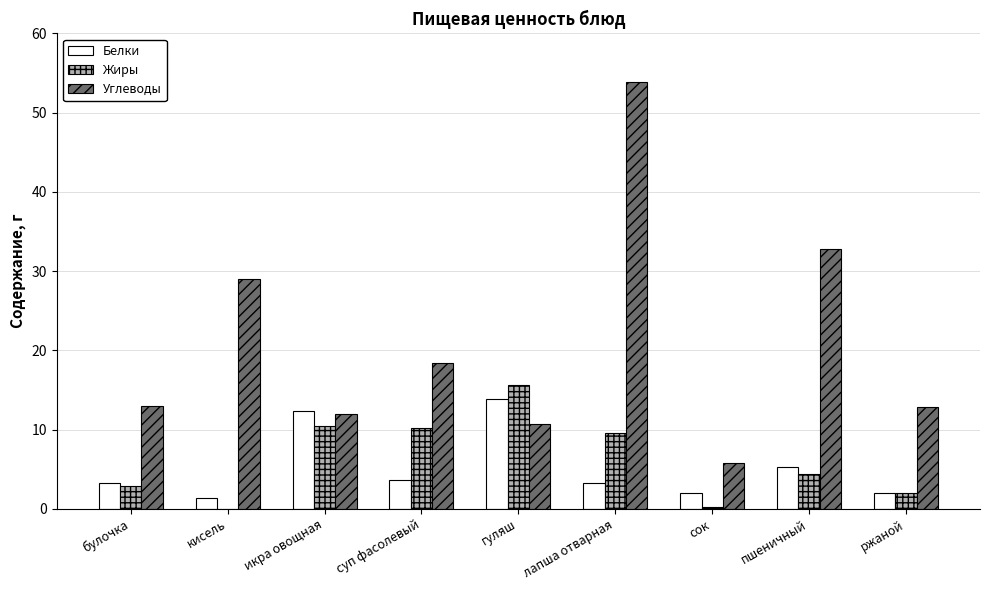

Is the value of Жиры at гуляш greater than the value of Углеводы at суп фасолевый?

No